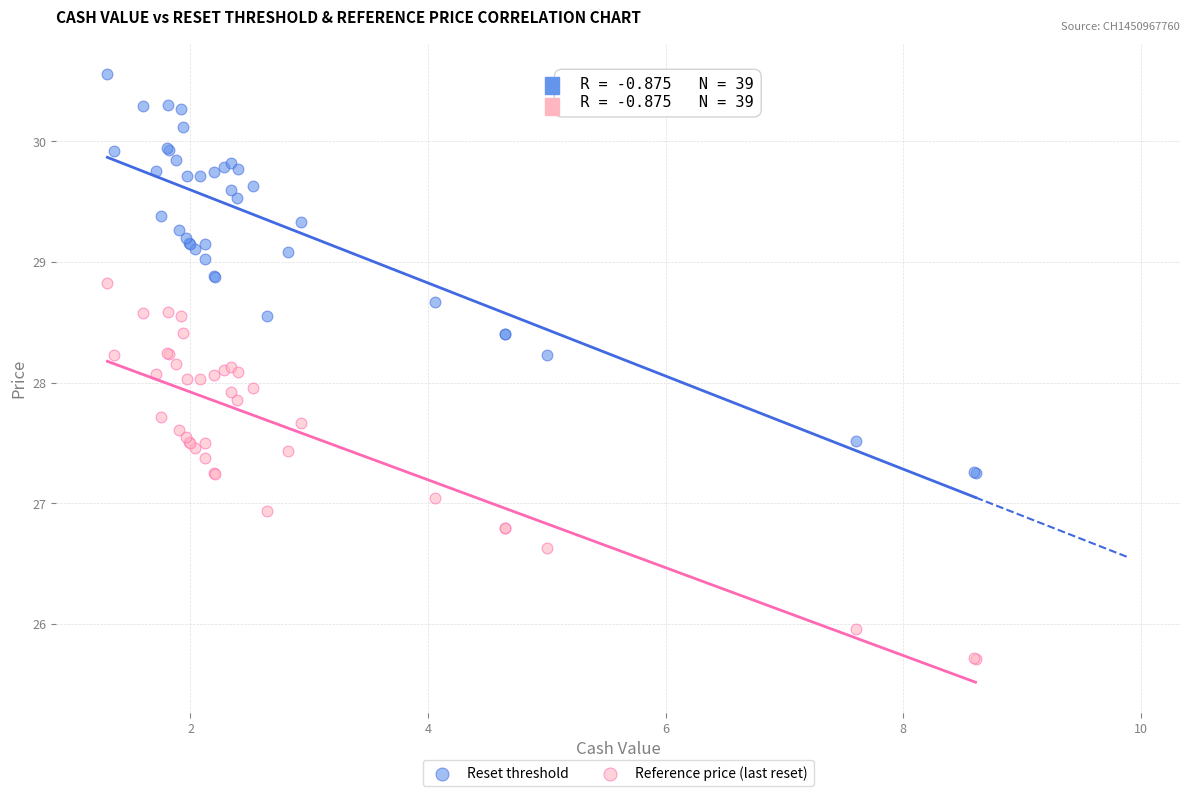

What is the X range (max minus min) for the scatter plot?

7.3